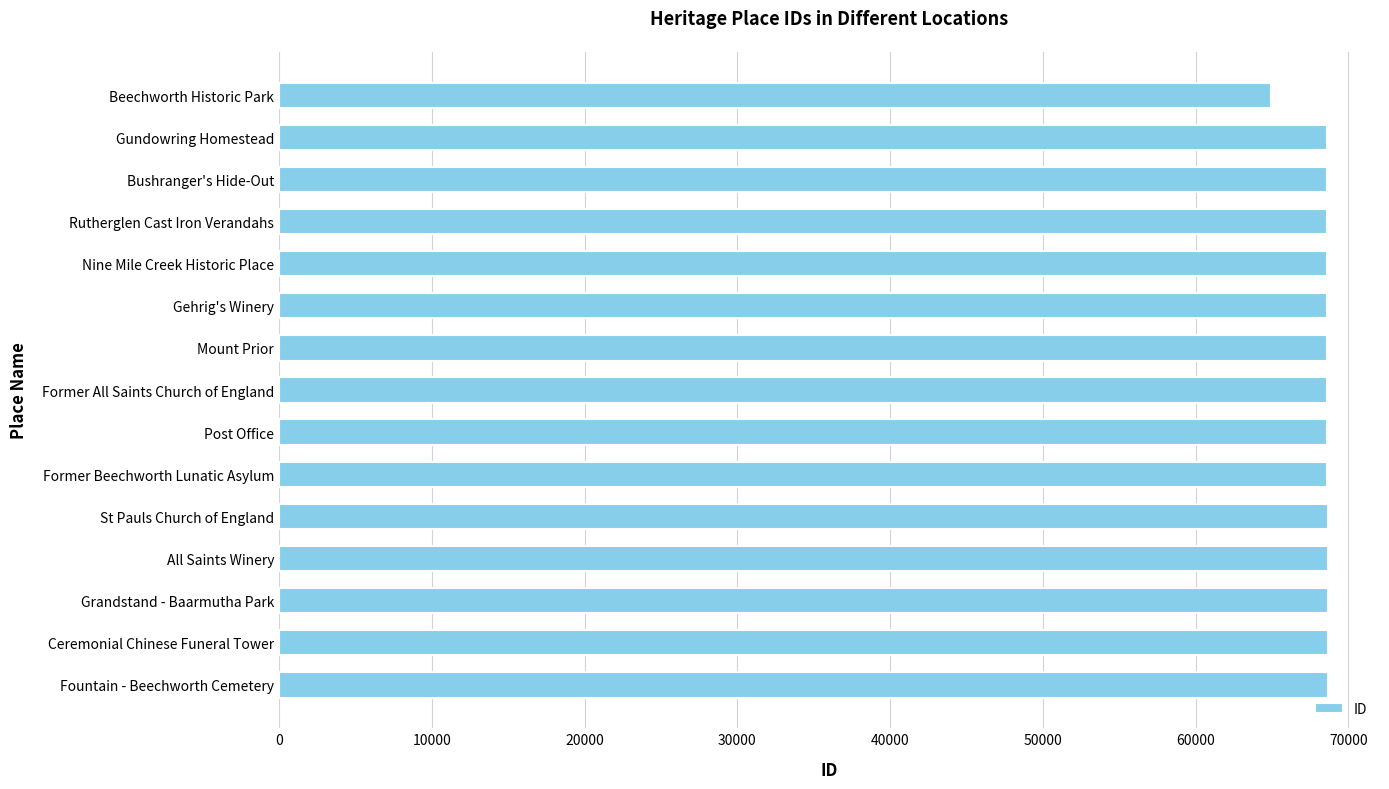

Approximately how many times larger is the value at Gehrig's Winery compared to Fountain - Beechworth Cemetery?

1.0